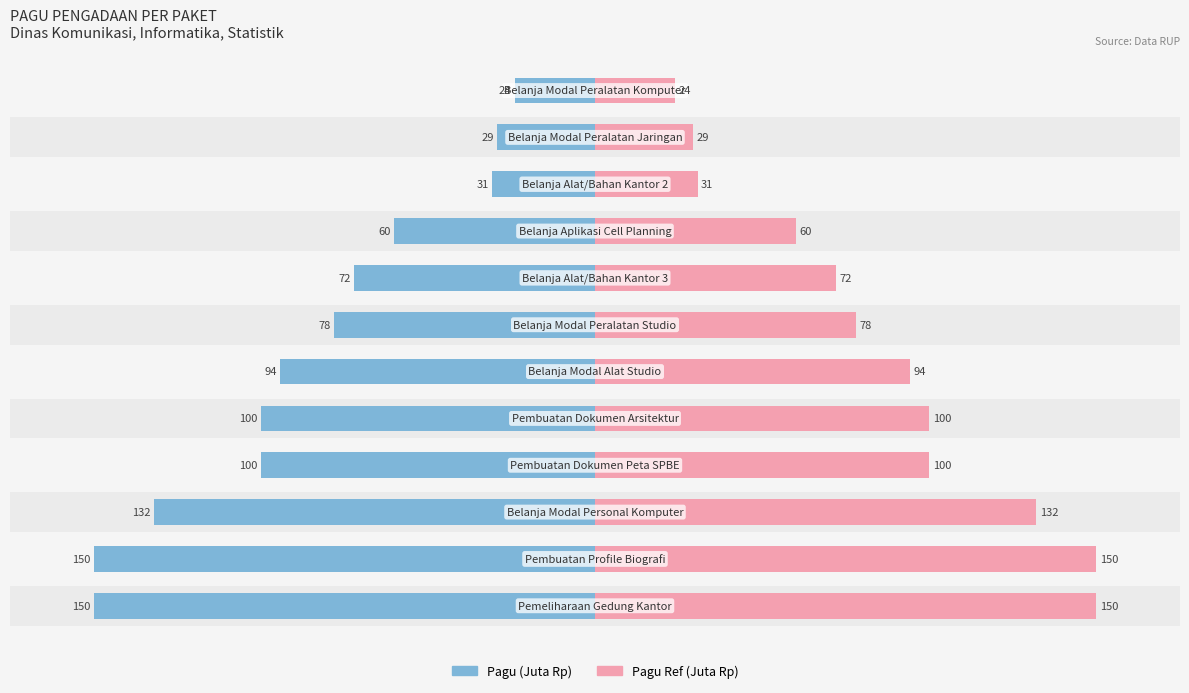

Rank the series by their average value, from lowest to highest.

Pagu (Juta Rp), Pagu Ref (Juta Rp)